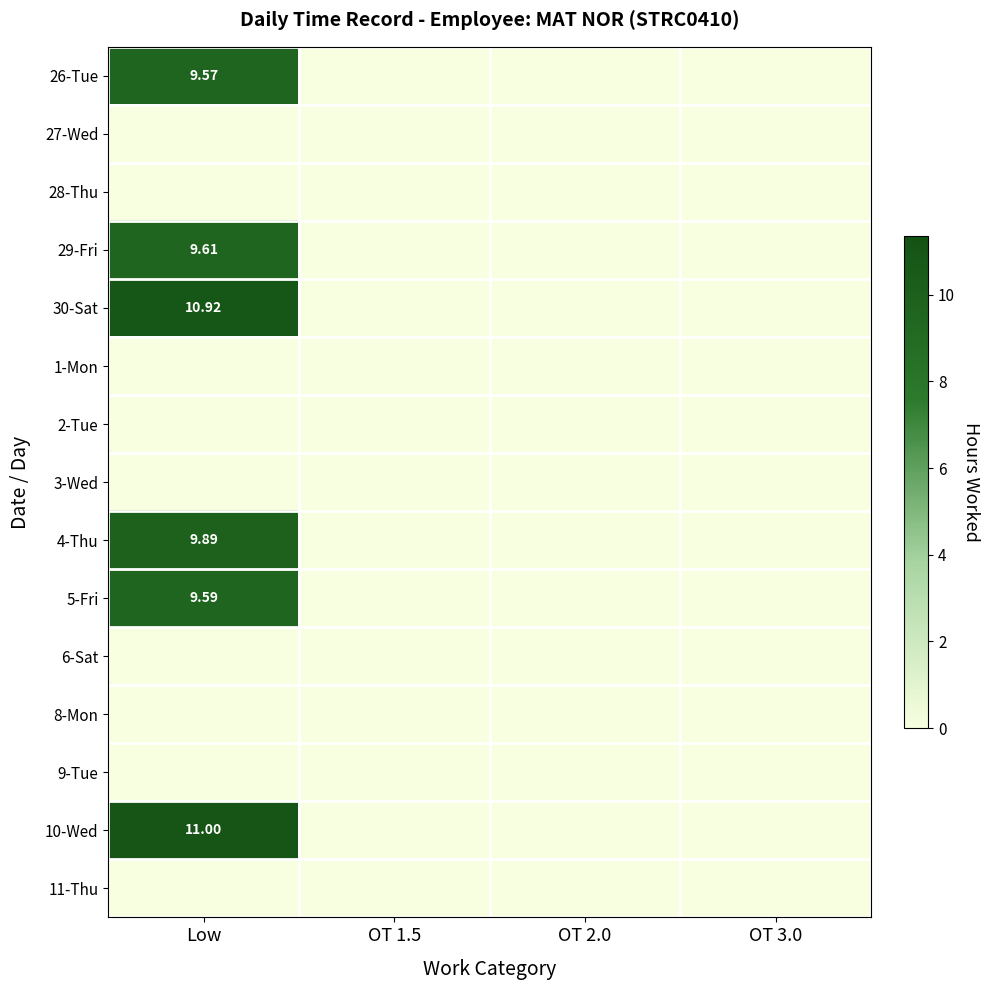

What is the maximum value shown in the chart?

11.0